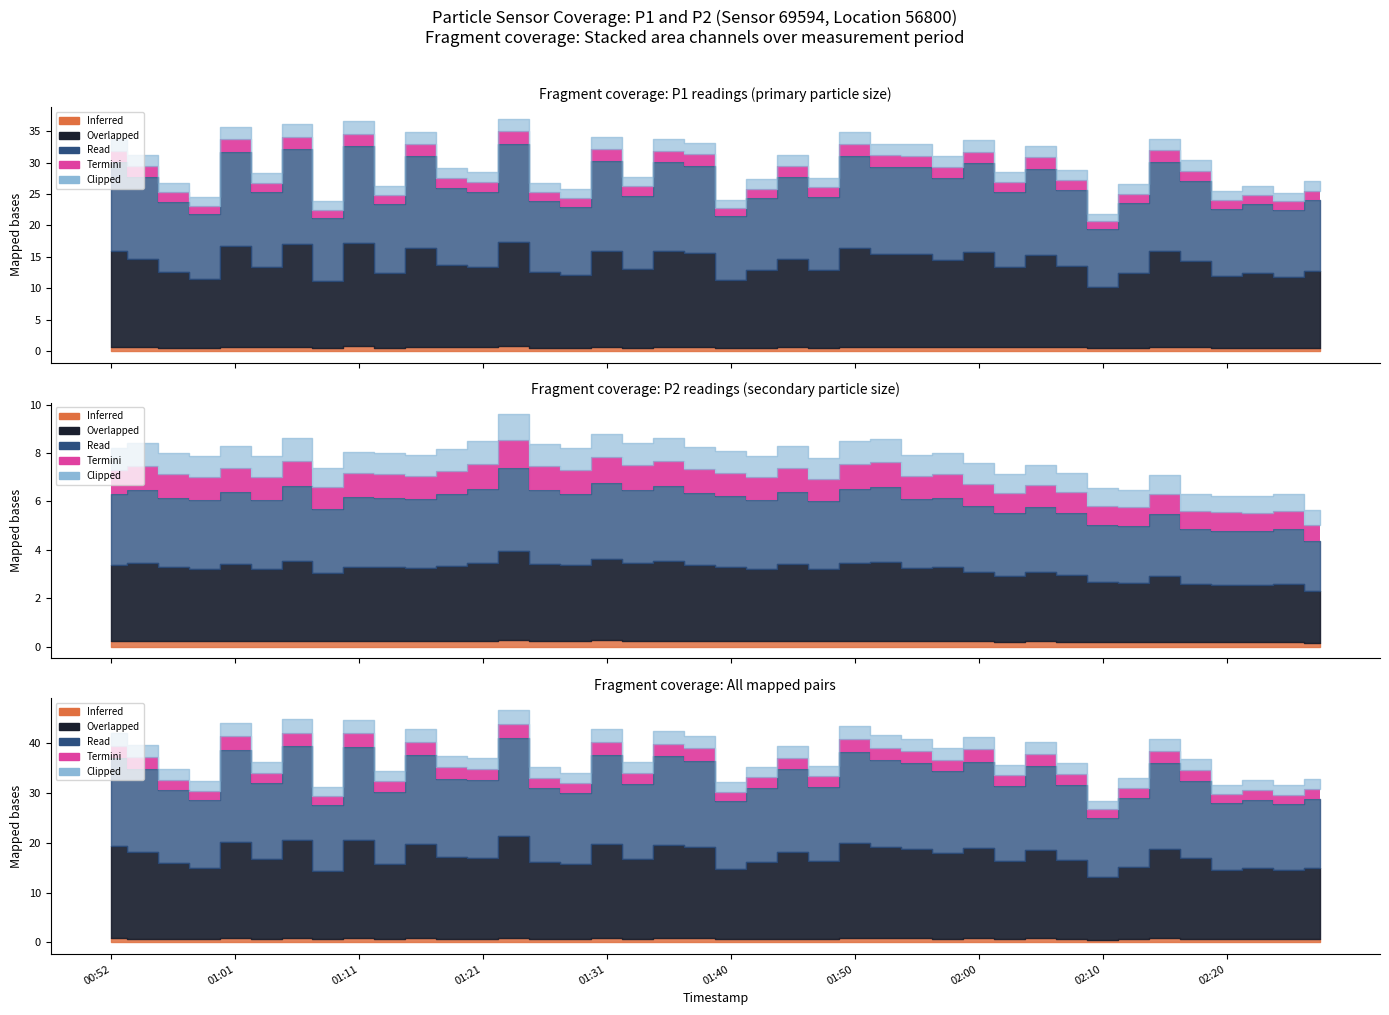

Between 02:17 and 00:57, which is larger?

02:17